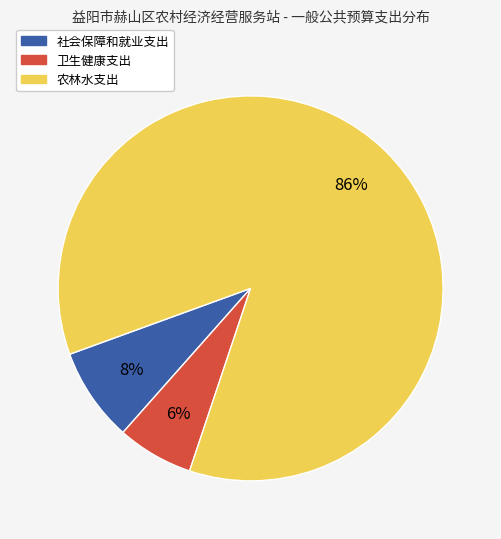

Which has a higher value, 卫生健康支出 or 社会保障和就业支出?

社会保障和就业支出